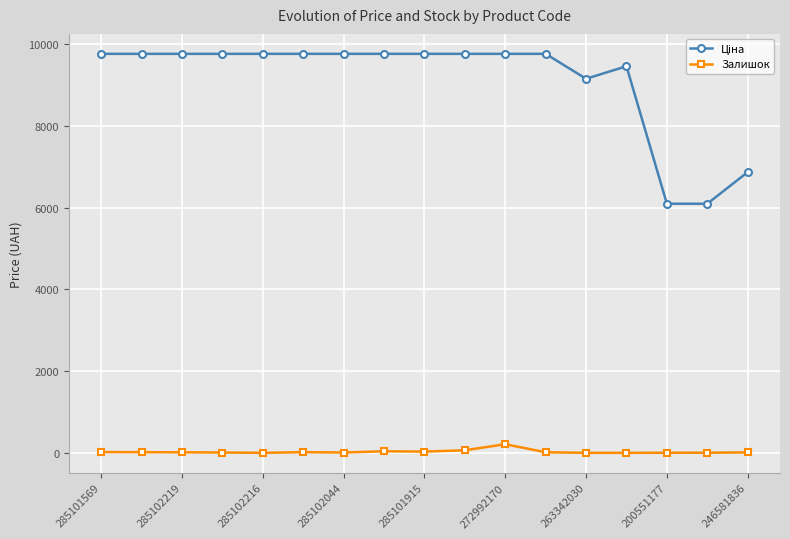

What is the sum of all Залишок values?

451.0